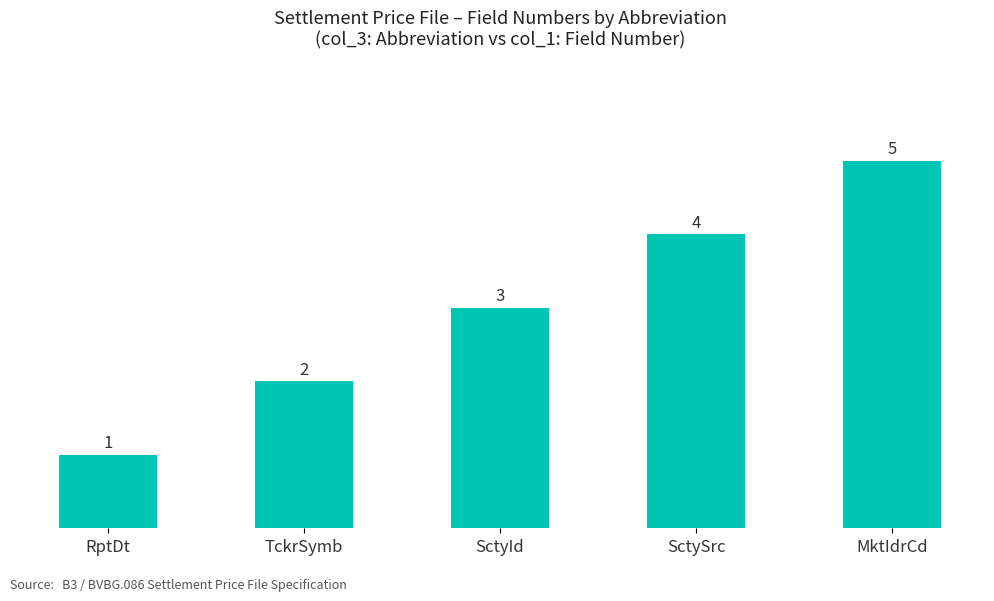

Reading left to right, list all the values displayed in this chart.

1	2	3	4	5